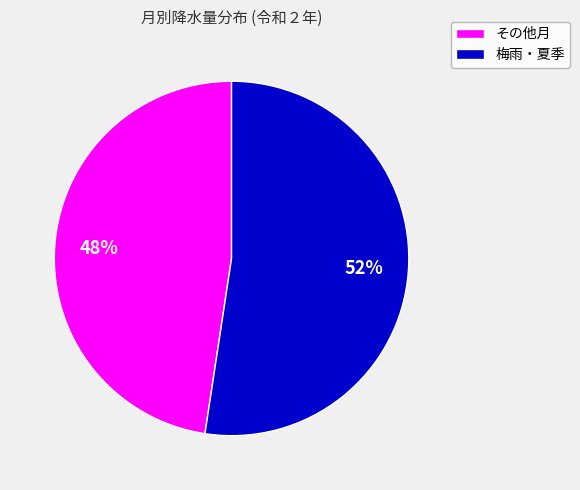

Does any single category account for the majority?

Yes